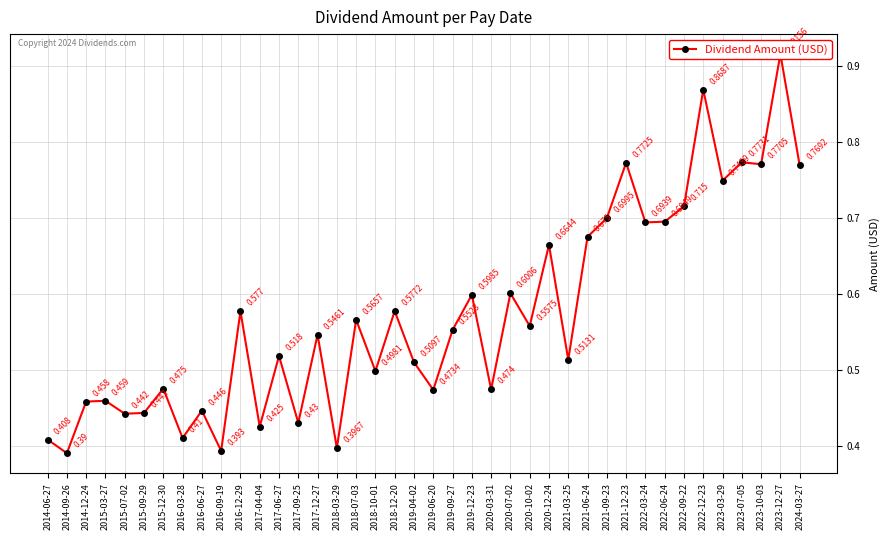

List the labels in order of value, largest first.

2023-12-27, 2022-12-23, 2023-07-05, 2021-12-23, 2023-10-03, 2024-03-27, 2023-03-29, 2022-09-22, 2021-09-23, 2022-06-24, 2022-03-24, 2021-06-24, 2020-12-24, 2020-07-02, 2019-12-23, 2018-12-20, 2016-12-29, 2018-07-03, 2020-10-02, 2019-09-27, 2017-12-27, 2017-06-27, 2021-03-25, 2019-04-02, 2018-10-01, 2015-12-30, 2020-03-31, 2019-06-20, 2015-03-27, 2014-12-24, 2016-06-27, 2015-09-29, 2015-07-02, 2017-09-25, 2017-04-04, 2016-03-28, 2014-06-27, 2018-03-29, 2016-09-19, 2014-09-26